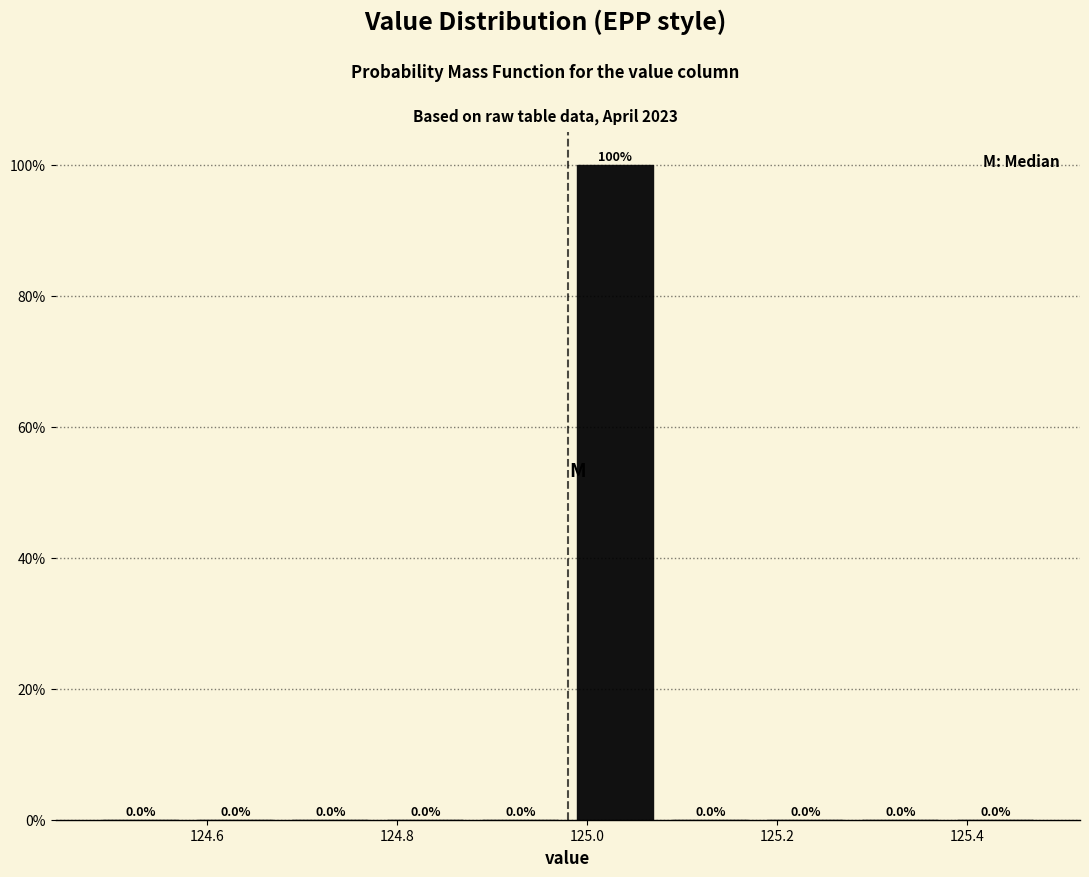

Reading left to right, list every bar in this chart as the range it spans on the x-axis followed by its height.

124.48 to 124.58: 0.0
124.58 to 124.68: 0.0
124.68 to 124.78: 0.0
124.78 to 124.88: 0.0
124.88 to 124.98: 0.0
124.98 to 125.08: 100.0
125.08 to 125.18: 0.0
125.18 to 125.28: 0.0
125.28 to 125.38: 0.0
125.38 to 125.48: 0.0